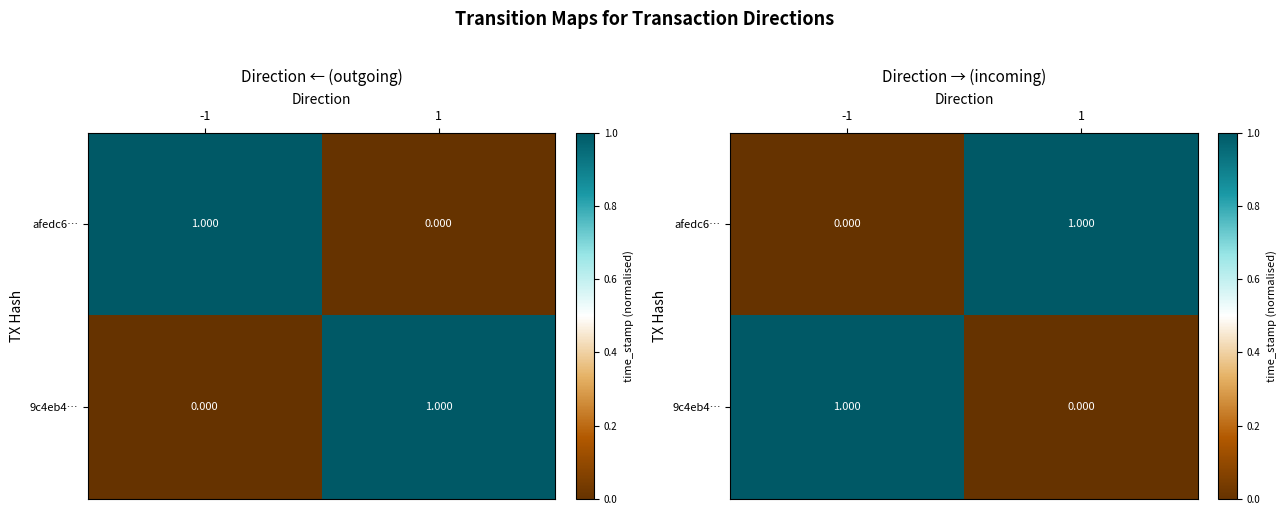

At how many categories does at least one series exceed 0?

2